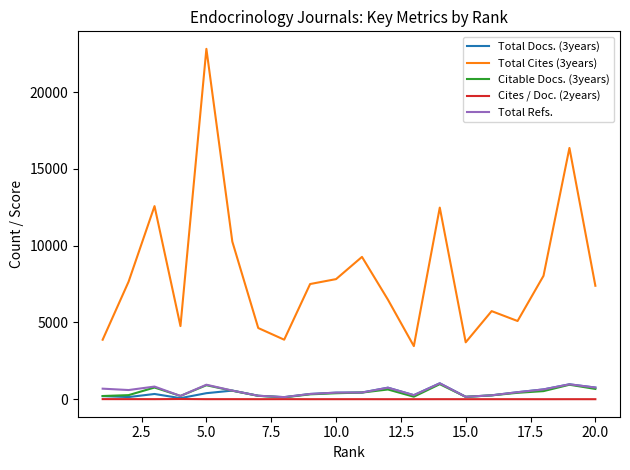

Which series has the widest spread of values?

Total Cites (3years)